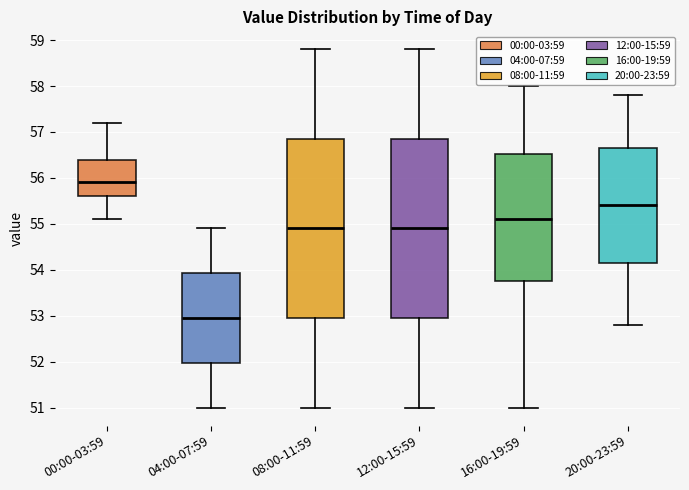

Reading left to right, read every box against the y-axis: the position of its median line, the range the box covers, and the ends of its whiskers. The values are not printed on the chart, so give them approximately, as read against the axis.

00:00-03:59: median 55.9, box 55.6 to 56.4, whiskers 55.1 to 57.2
04:00-07:59: median 53.0, box 52.0 to 53.9, whiskers 51.0 to 54.9
08:00-11:59: median 54.9, box 53.0 to 56.9, whiskers 51.0 to 58.8
12:00-15:59: median 54.9, box 53.0 to 56.9, whiskers 51.0 to 58.8
16:00-19:59: median 55.1, box 53.8 to 56.5, whiskers 51.0 to 58.0
20:00-23:59: median 55.4, box 54.2 to 56.7, whiskers 52.8 to 57.8